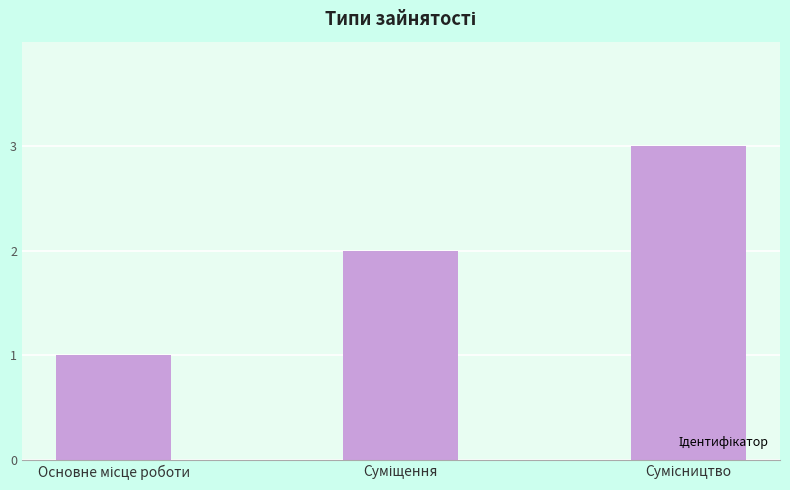

Reading left to right, transcribe all the data shown in this chart.

1	2	3